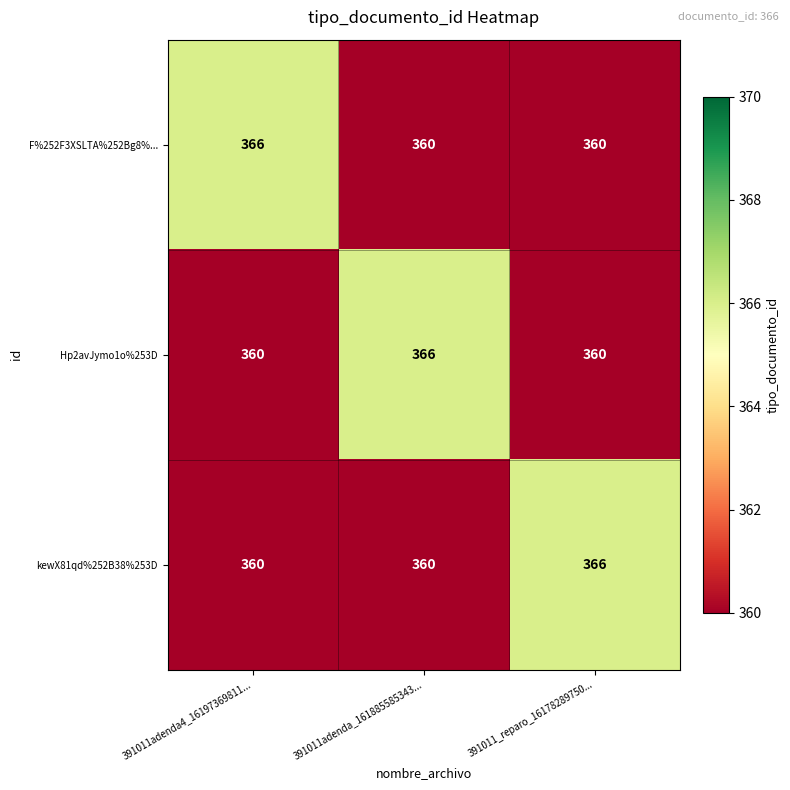

The kewX81qd%252B38%253D series shows 366 at 391011_reparo_16178289750.... True or false?

True